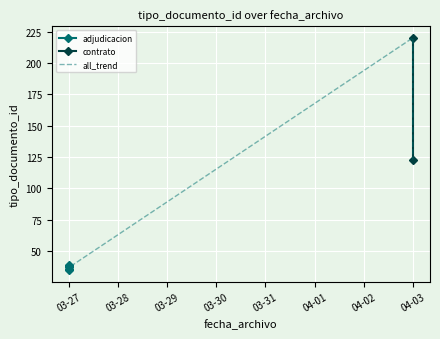

What is the sum of the values at 2017-04-03 and 2017-04-03?

343